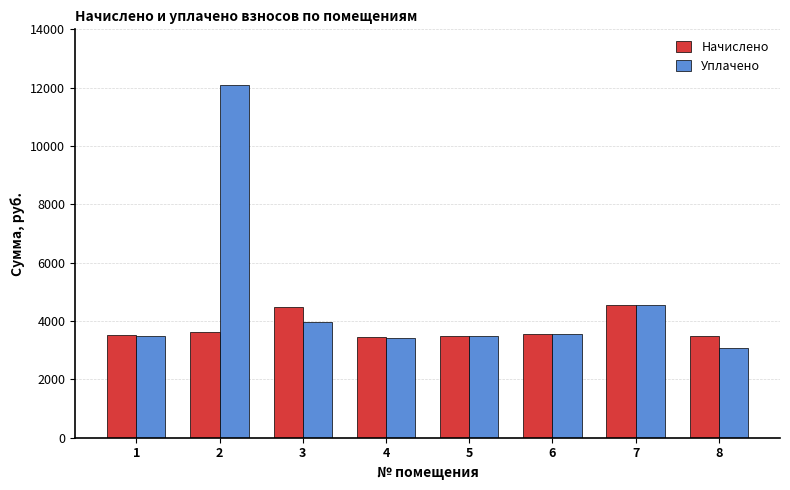

What is the difference between the maximum and second lowest values in the Уплачено series?

8659.8